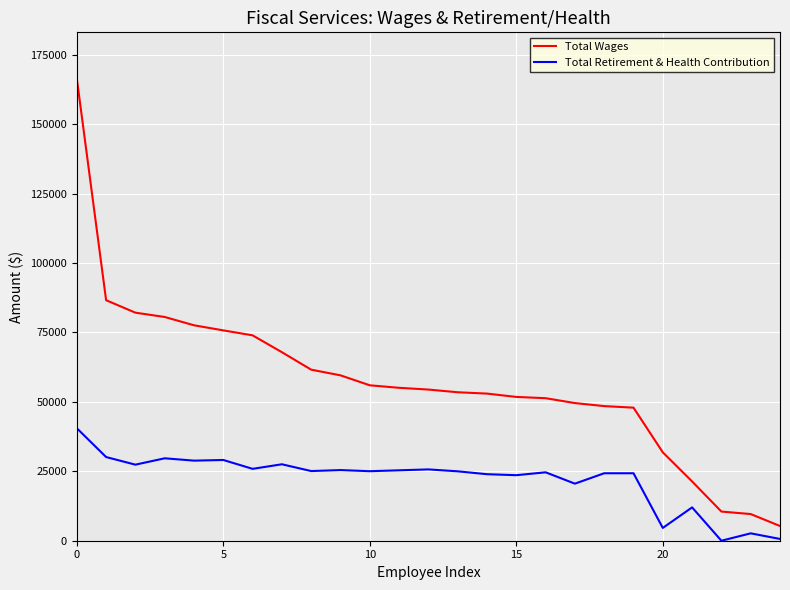

Which series has the largest total across all categories?

Total Wages